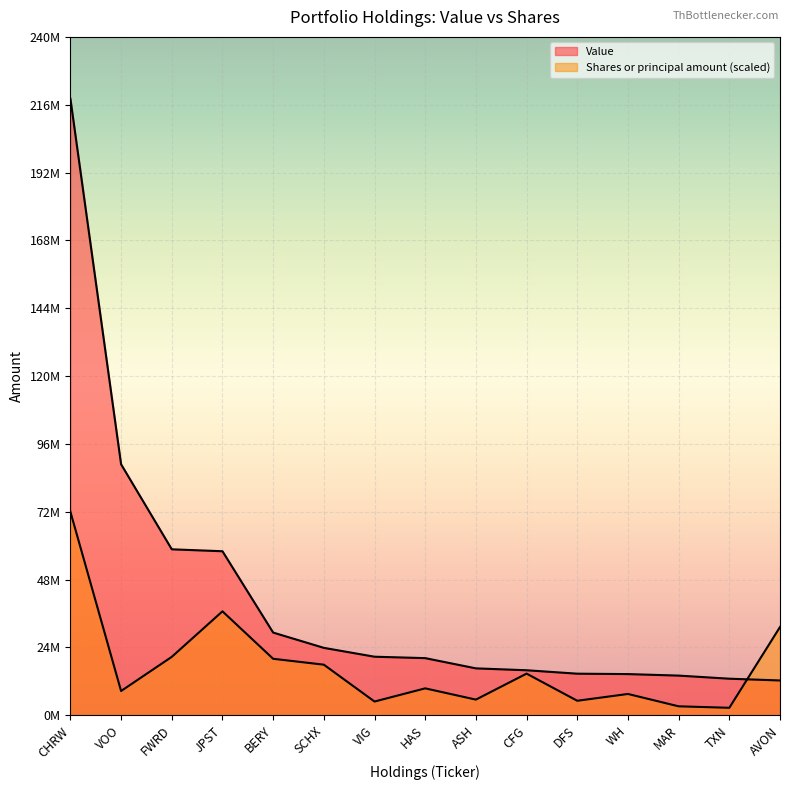

How many intersections are there between Shares or principal amount and Value?

1